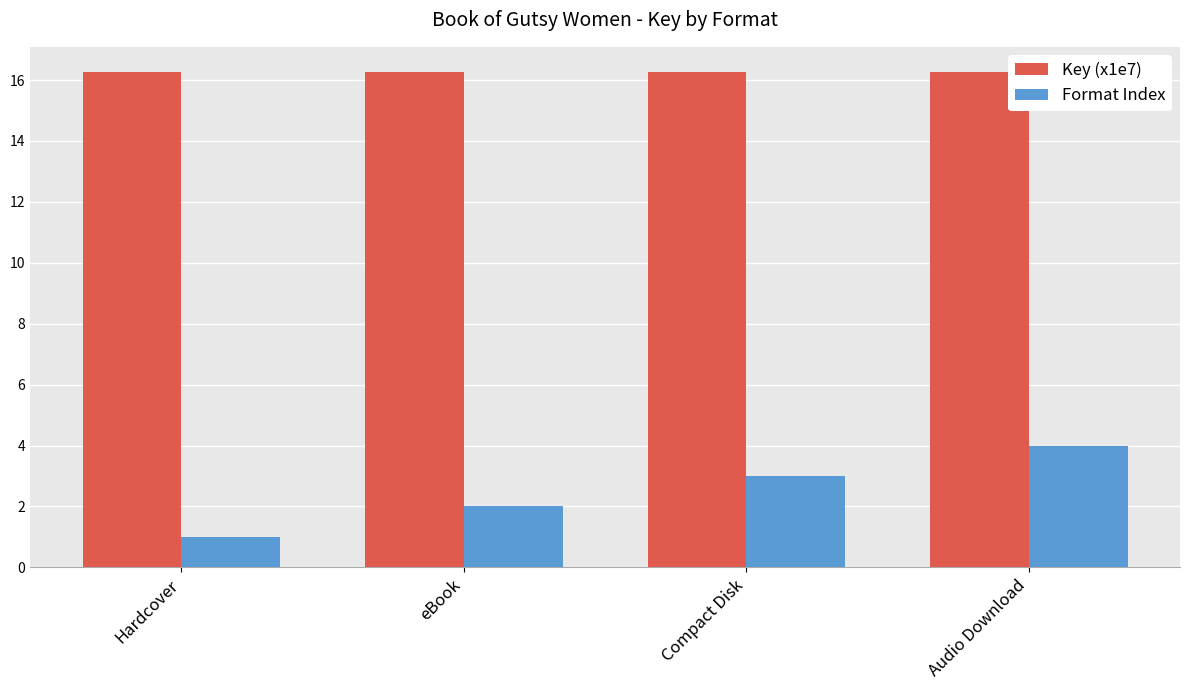

Which series has the largest range (max minus min)?

Format Index